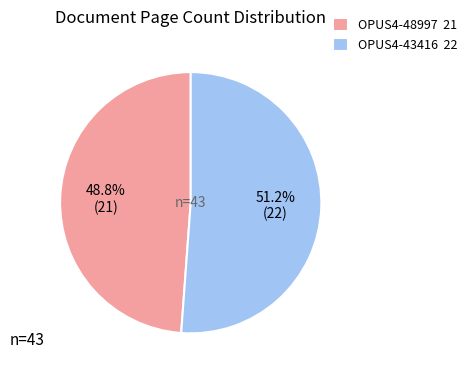

Which has a higher value, OPUS4-48997 or OPUS4-43416?

OPUS4-43416